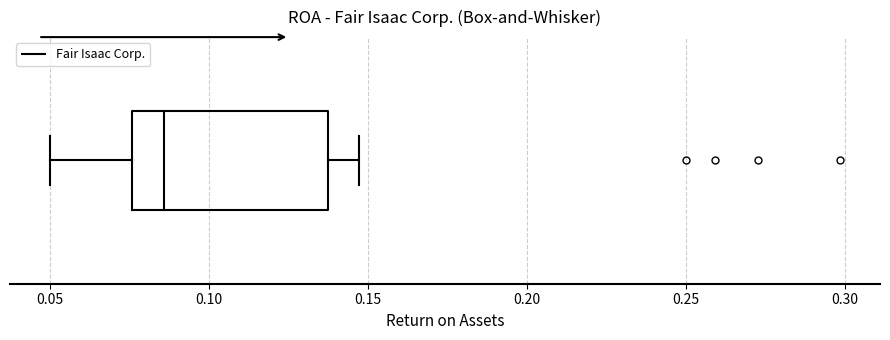

Transcribe this box plot: give where the median line is, the range the box spans, and where the two whiskers end, as read against the x-axis. The values are not printed on the chart, so give them approximately, as read against the axis.

median 0.085, box 0.075 to 0.135, whiskers 0.050 to 0.145